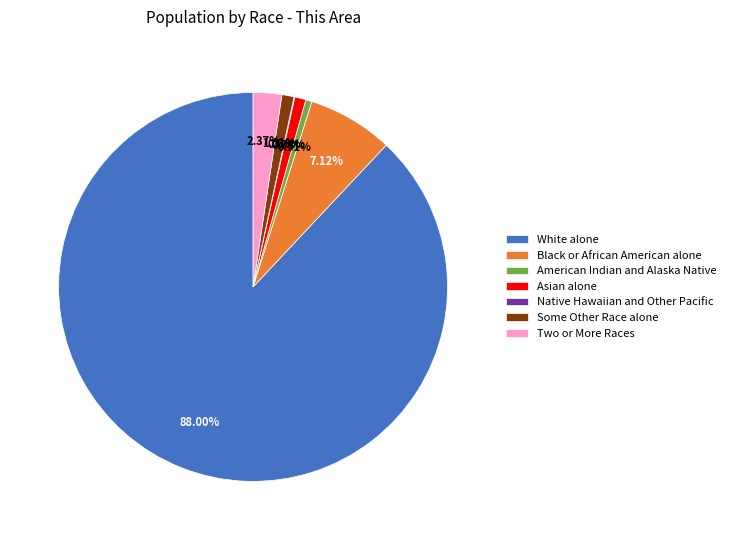

To the nearest percent, what is the difference between the Black or African American alone and Two or More Races slice percentages?

5%